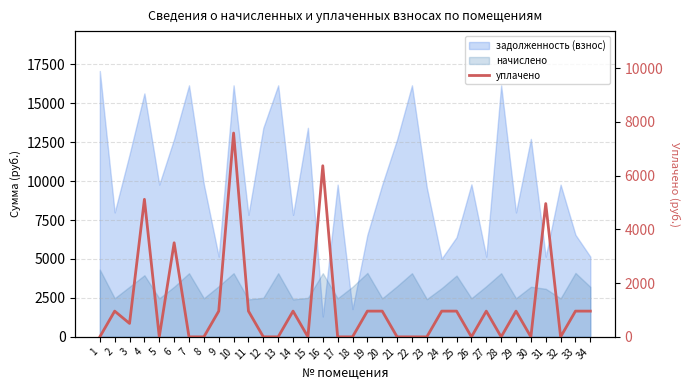

Between 14 and 25, which is larger?

14